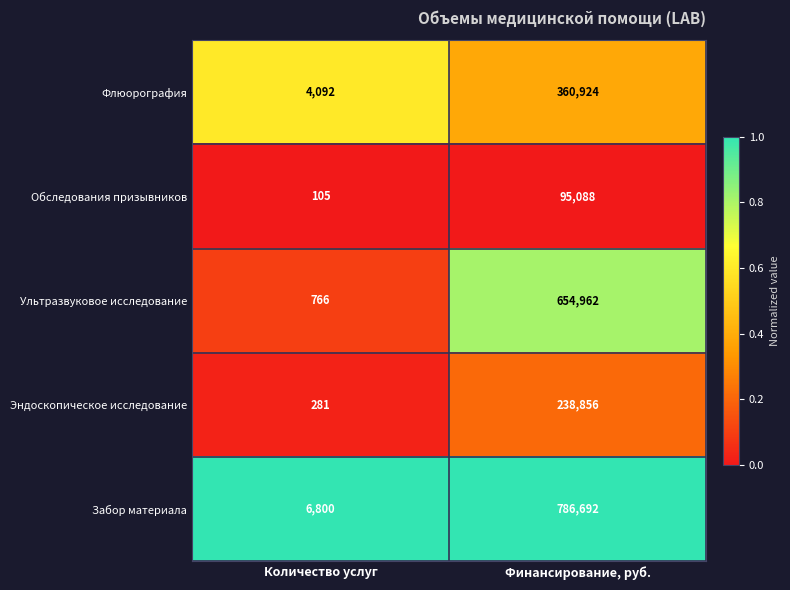

Reading right to left, transcribe all the data shown in this chart.

Флюорография: Финансирование, руб.=360924	Количество услуг=4092
Обследования призывников: Финансирование, руб.=95088	Количество услуг=105
Ультразвуковое исследование: Финансирование, руб.=654962	Количество услуг=766
Эндоскопическое исследование: Финансирование, руб.=238856	Количество услуг=281
Забор материала: Финансирование, руб.=786692	Количество услуг=6800